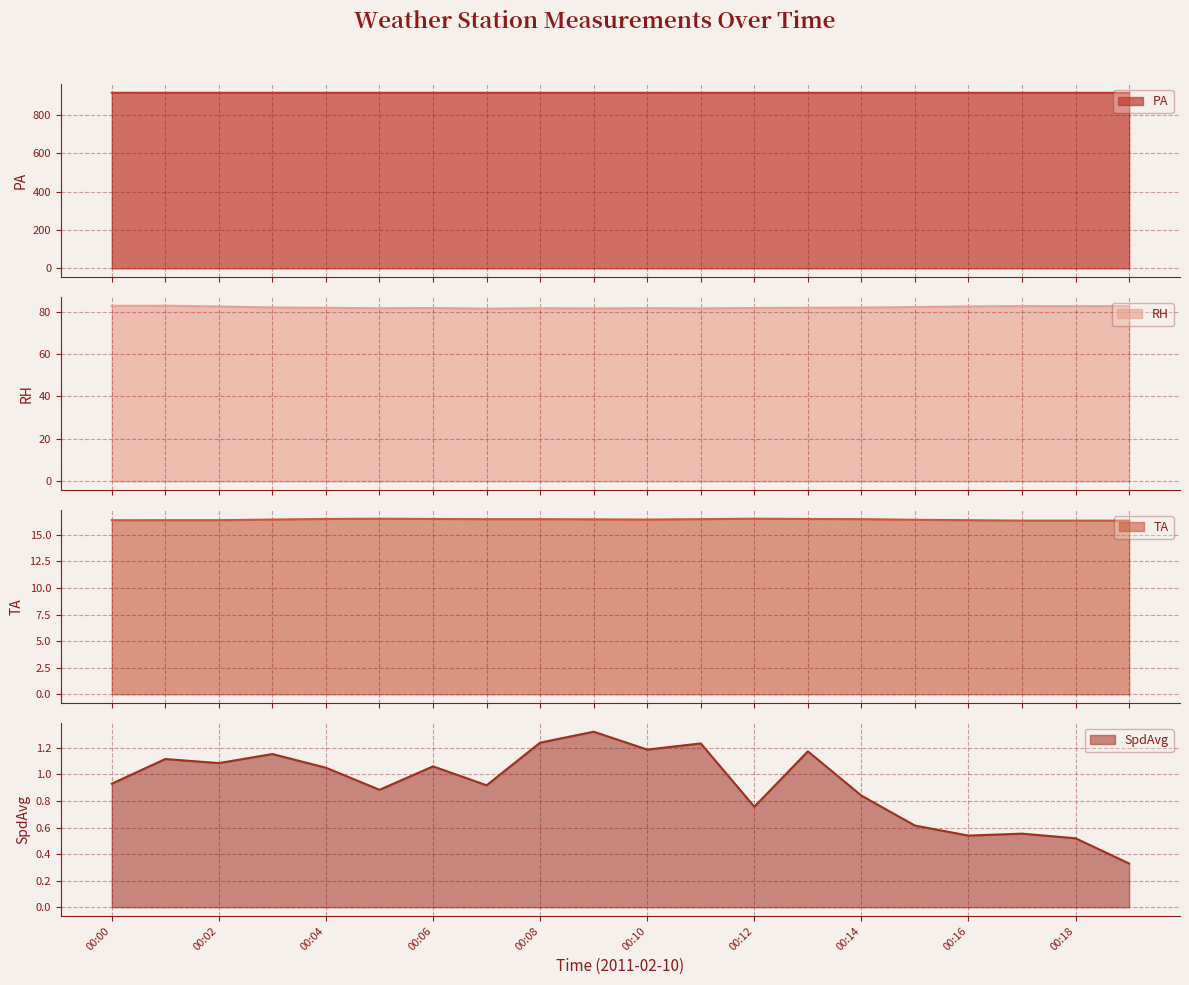

At which label is RH closest to 82?

00:03